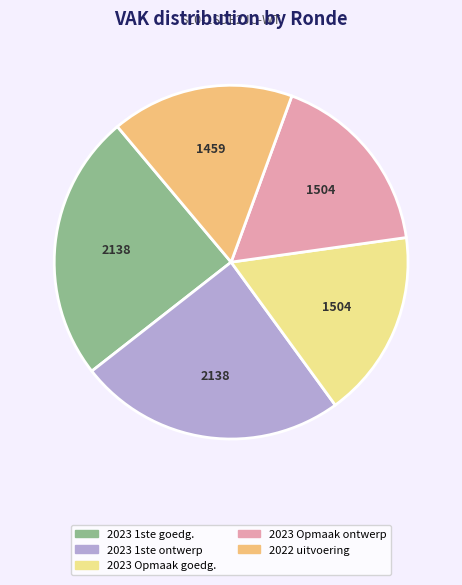

Does any single category account for the majority?

No